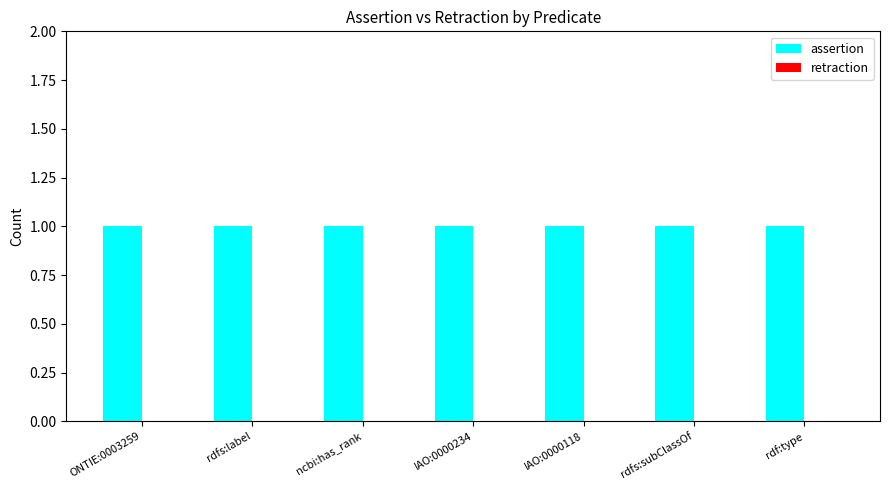

Which series has the largest range (max minus min)?

assertion